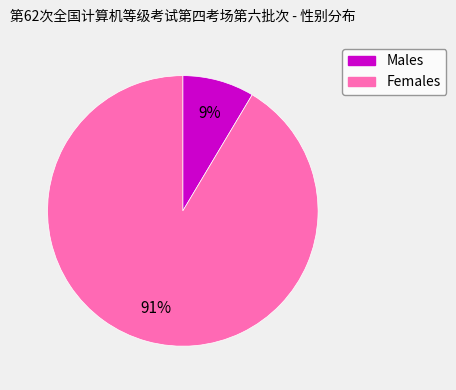

To the nearest percent, what is the combined percentage of Males and Females?

100%